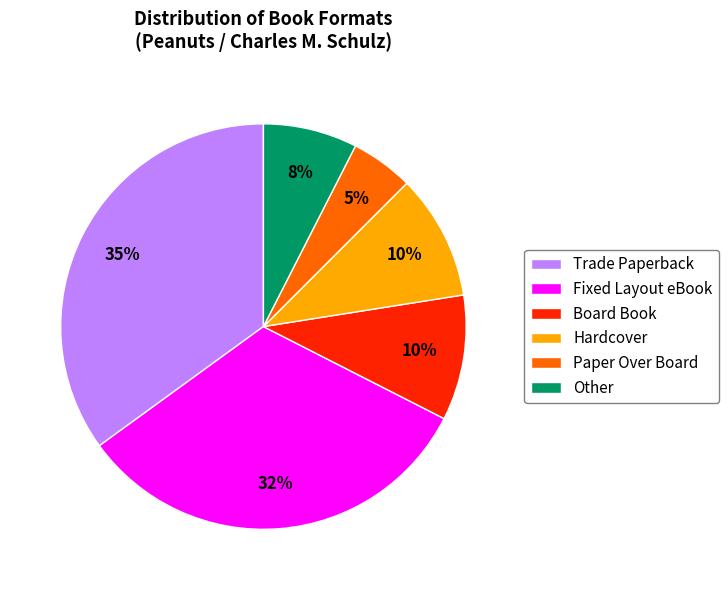

The Other slice represents 17% of the pie. True or false?

False